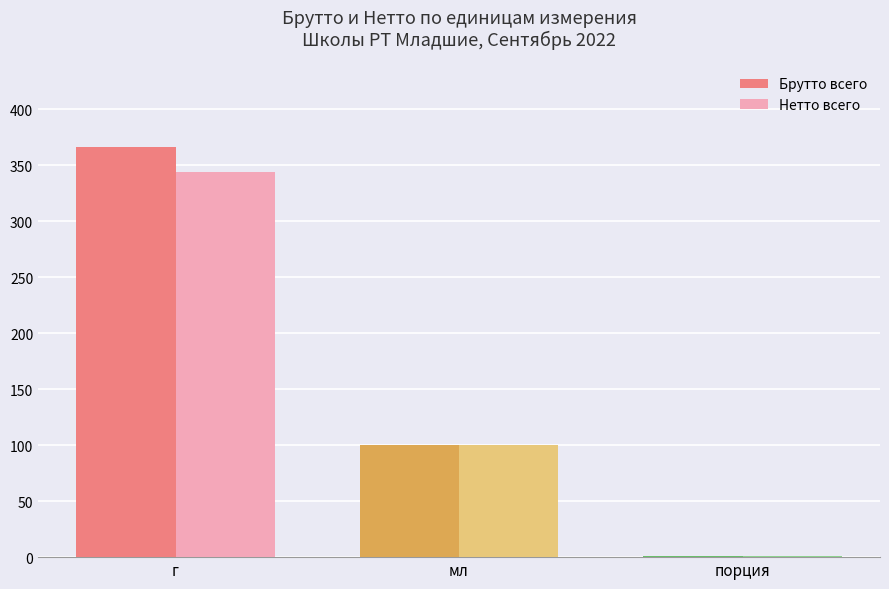

Is the value of Брутто всего at мл greater than the value of Нетто всего at г?

No